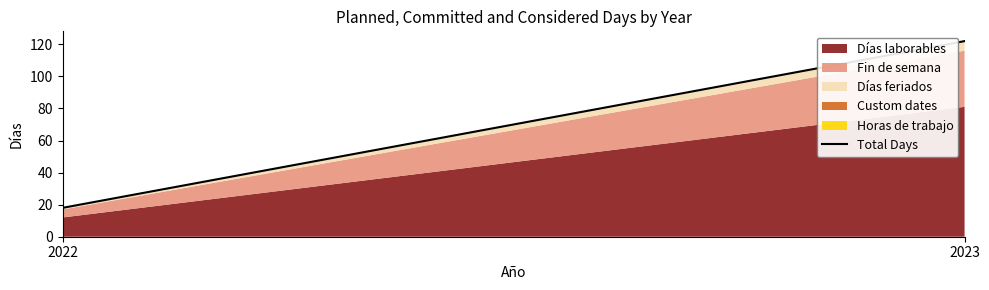

Which category has the lowest value across all series?

2022